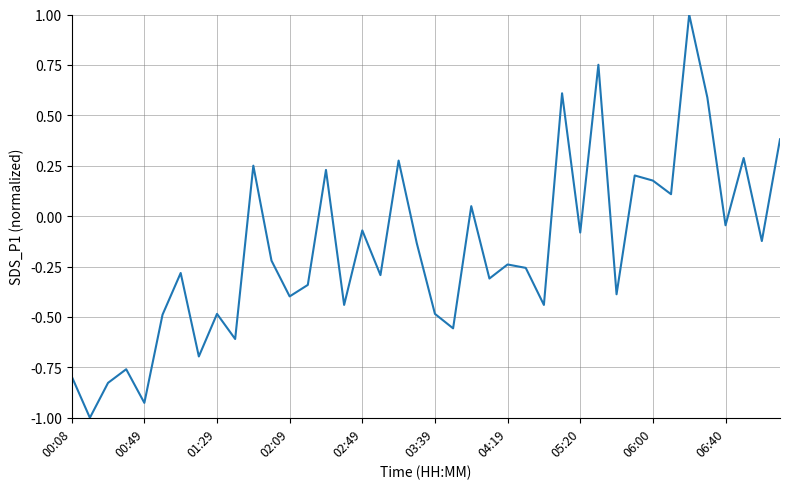

What is the difference between the maximum and minimum values?

2.0